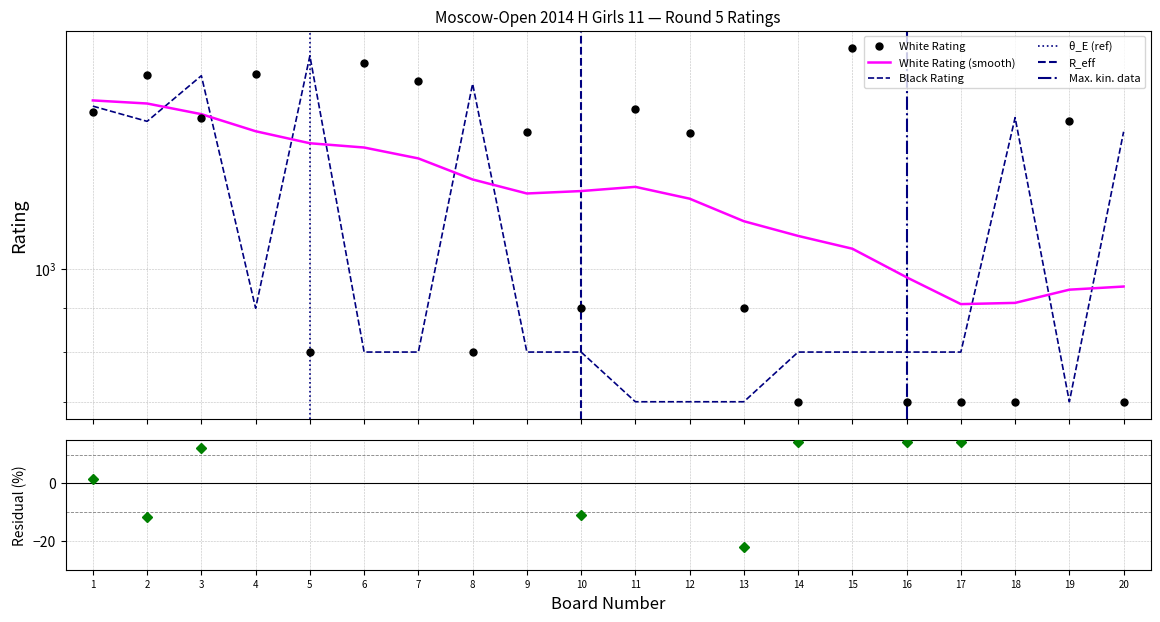

Which series changed the most between 7 and 12?

White Rating